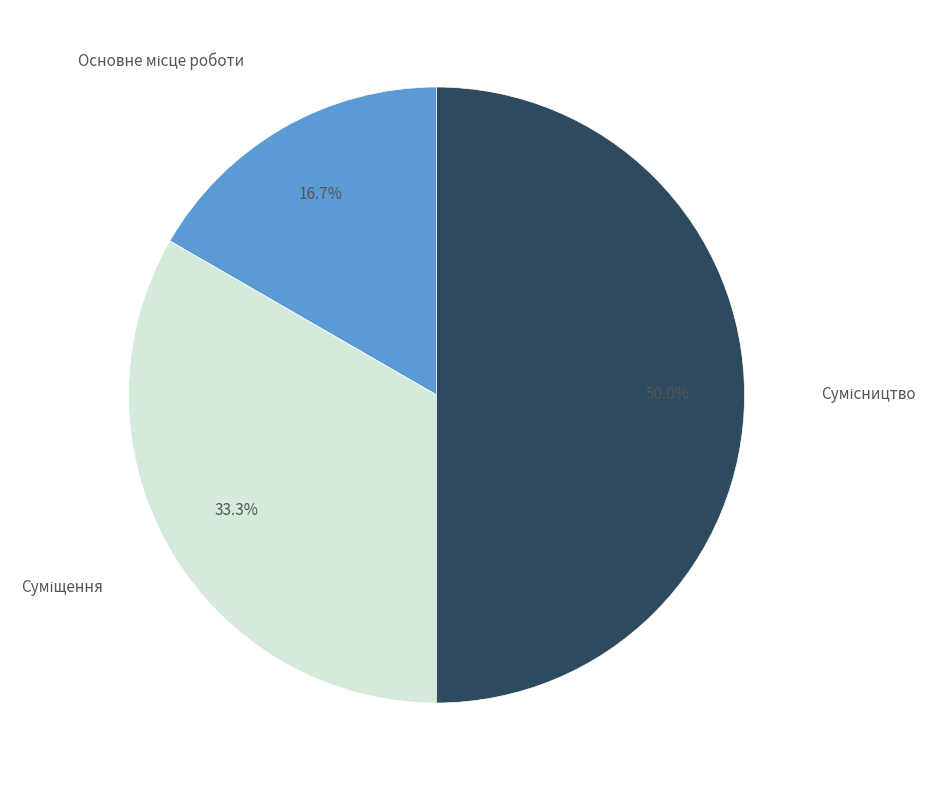

Which slice is the largest?

Сумісництво